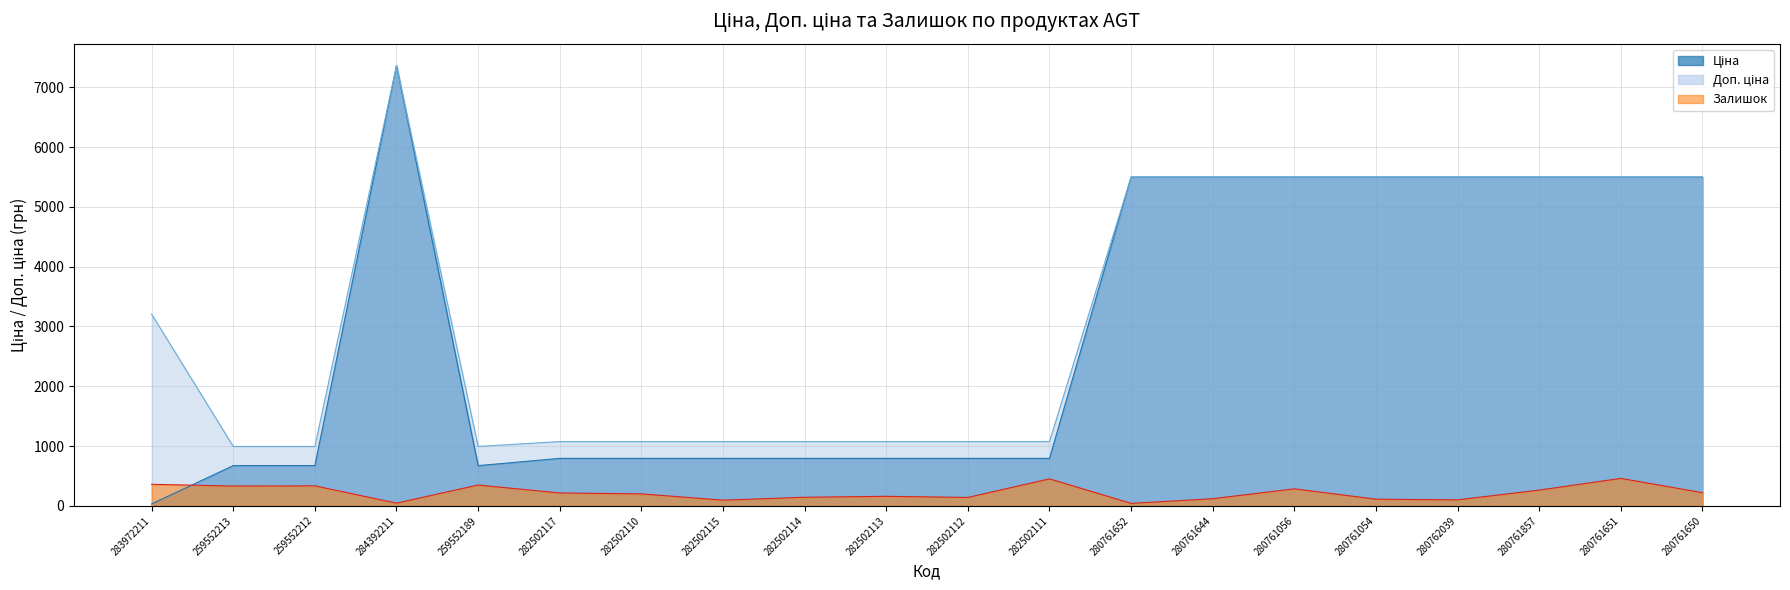

At which category does the chart reach its peak across all series?

284392211